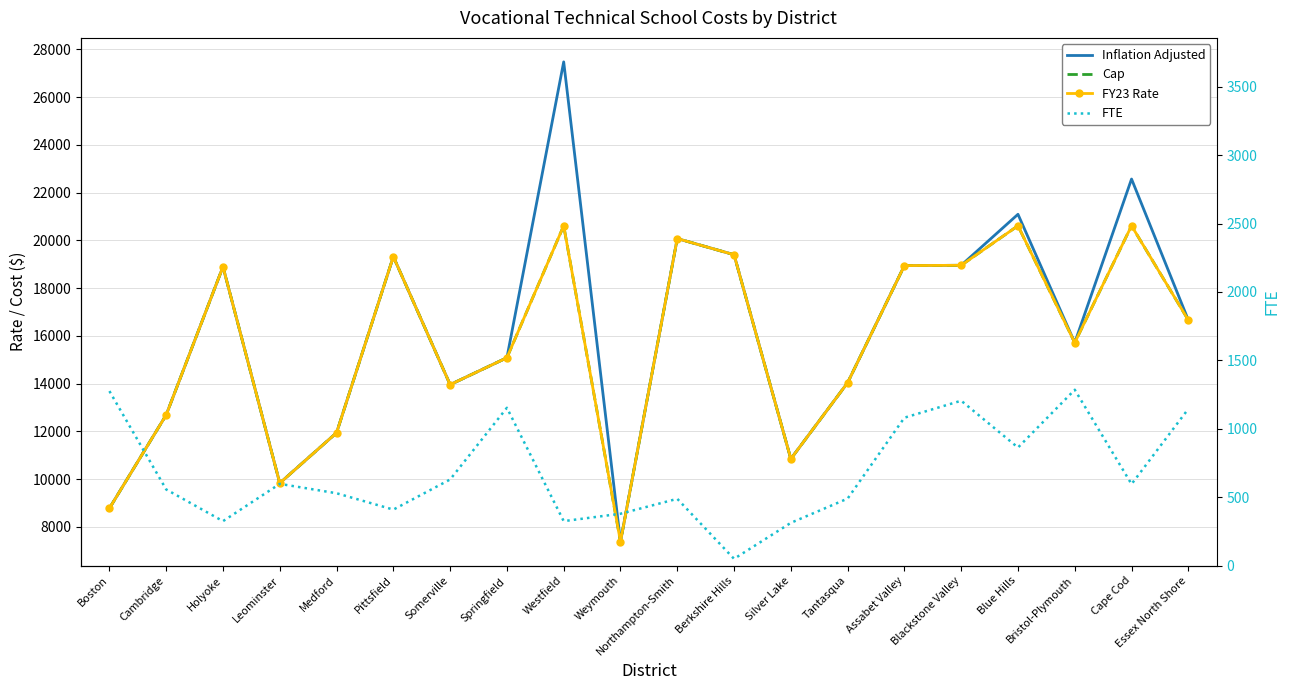

At which label is Cap closest to 13994?

Somerville